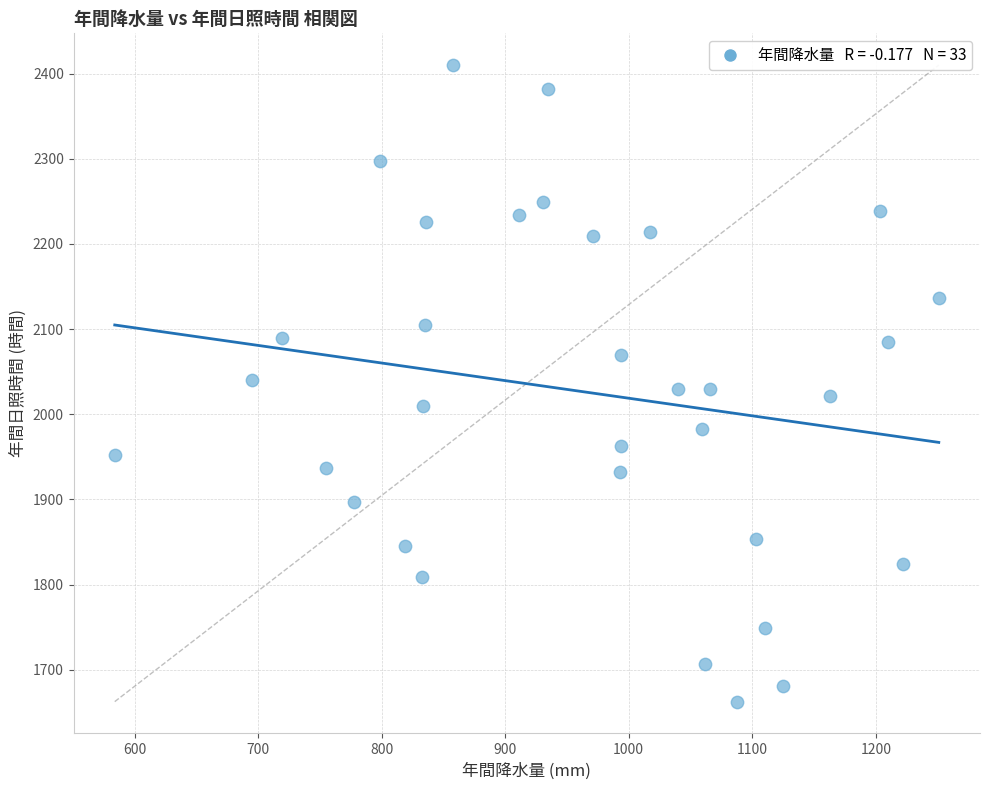

What is the range of X values (max minus min)?

667.0